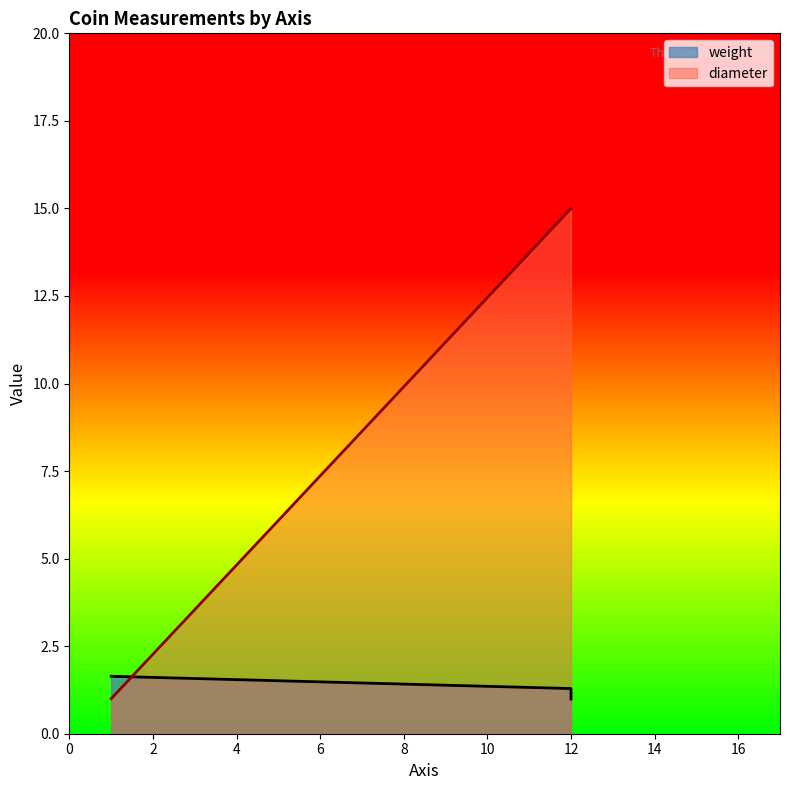

Does the chart display data point markers on the line(s)?

No